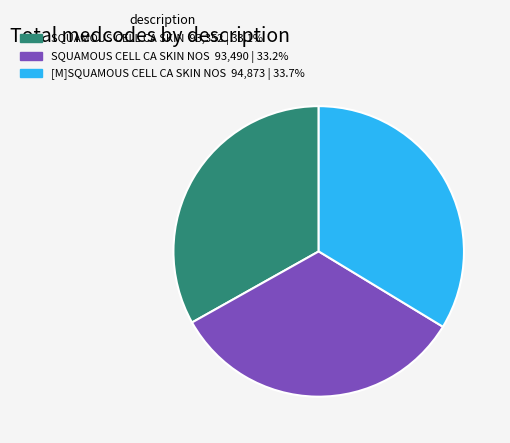

Is there any slice that represents more than half of the pie?

No